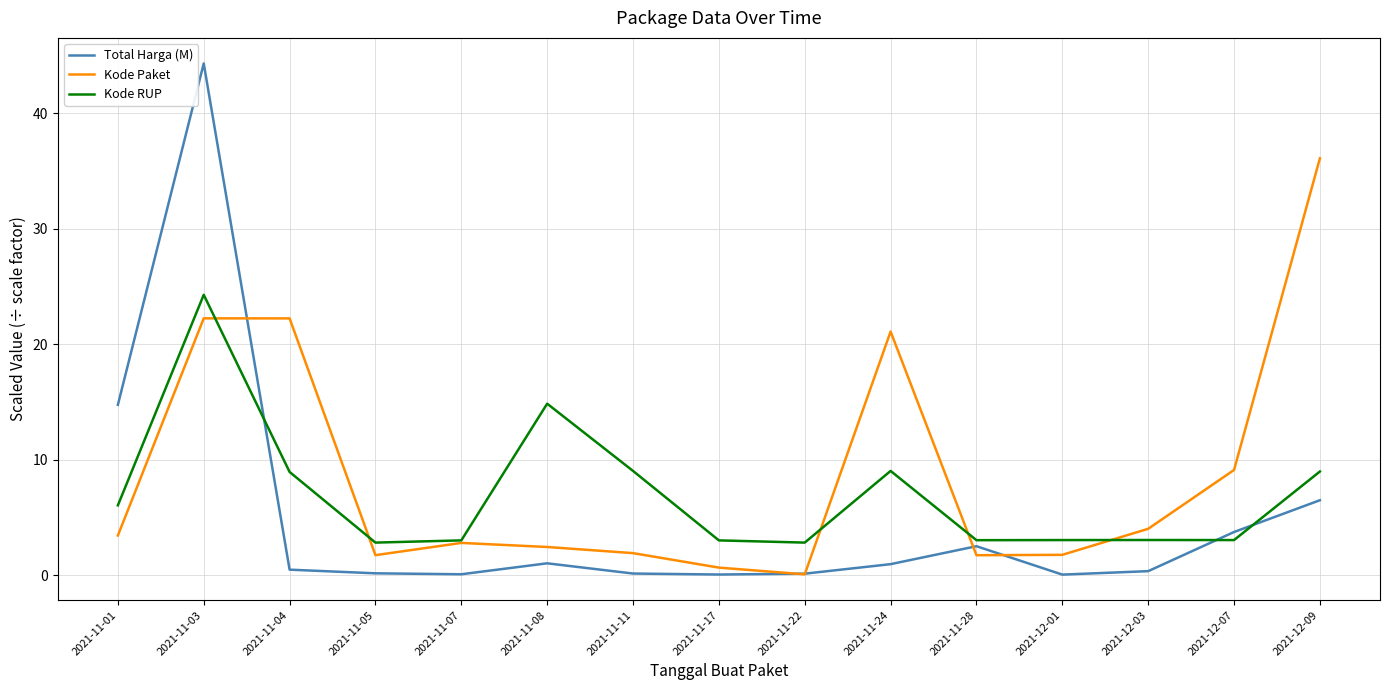

Between which two adjacent categories do Kode Paket and Total Harga (M) first intersect?

2021-11-03 and 2021-11-04